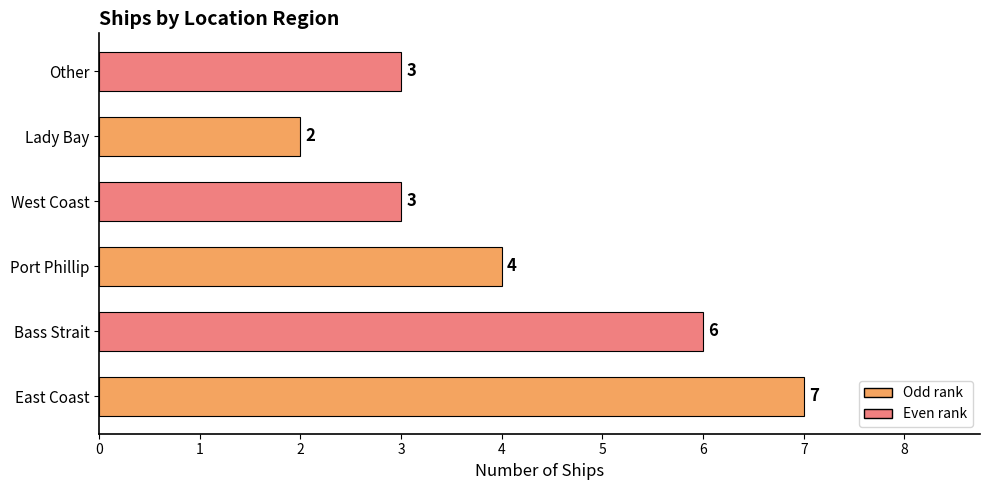

Where is the data nearest to the value 4?

Port Phillip